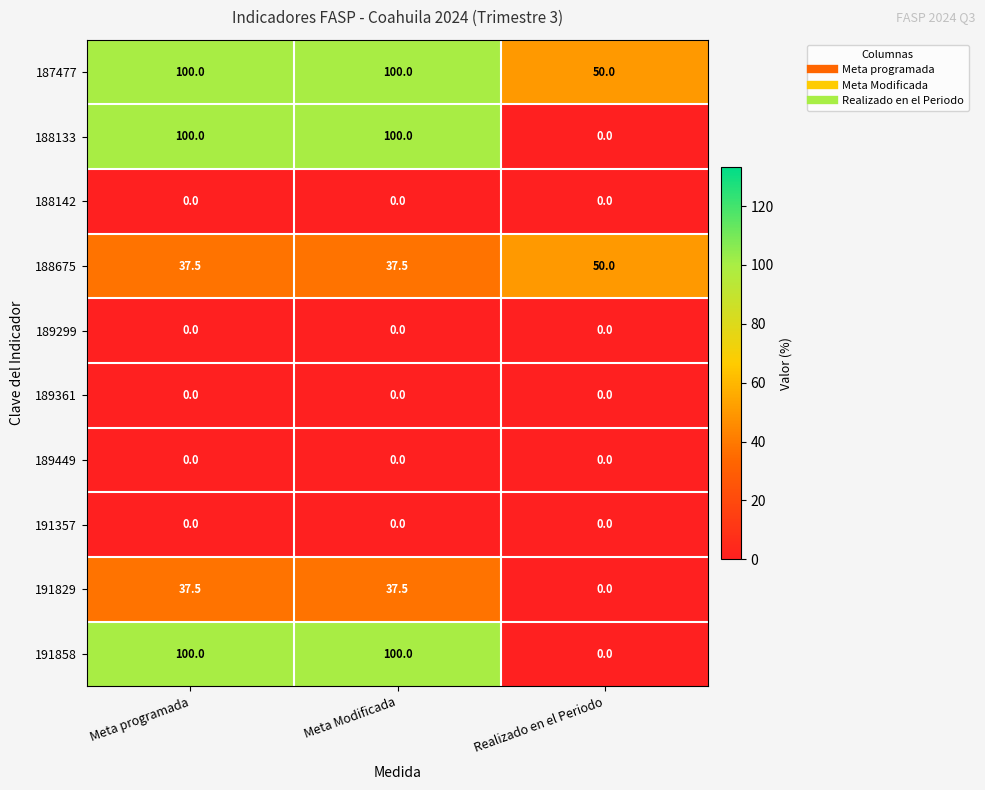

At how many categories does at least one series exceed 2?

3